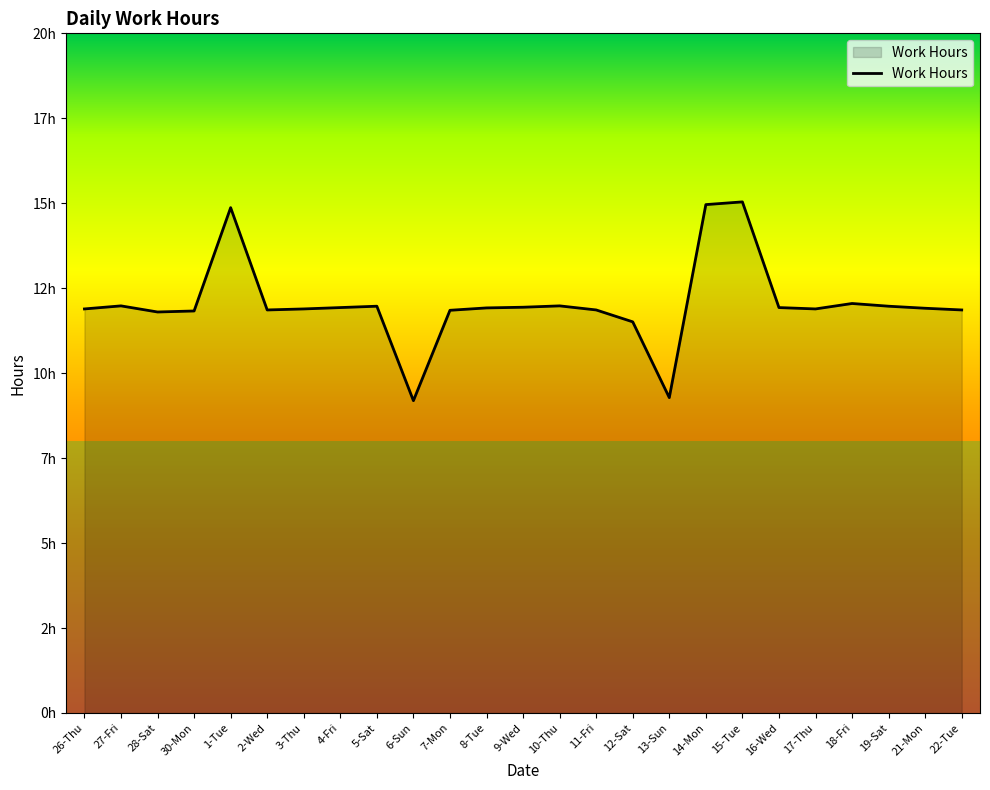

What position from the left is 19-Sat?

23